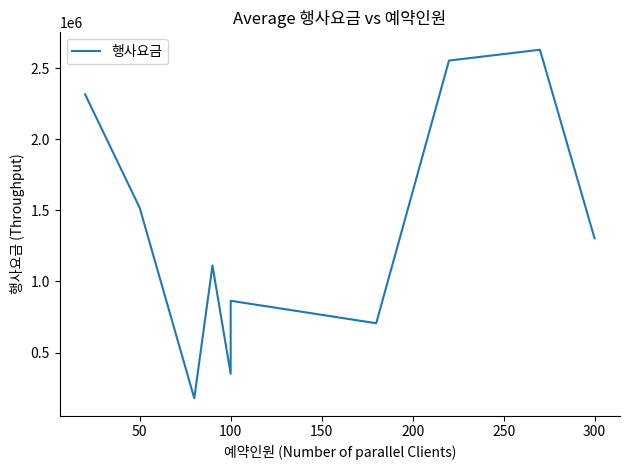

What is the label of the 2nd point from the left?

50